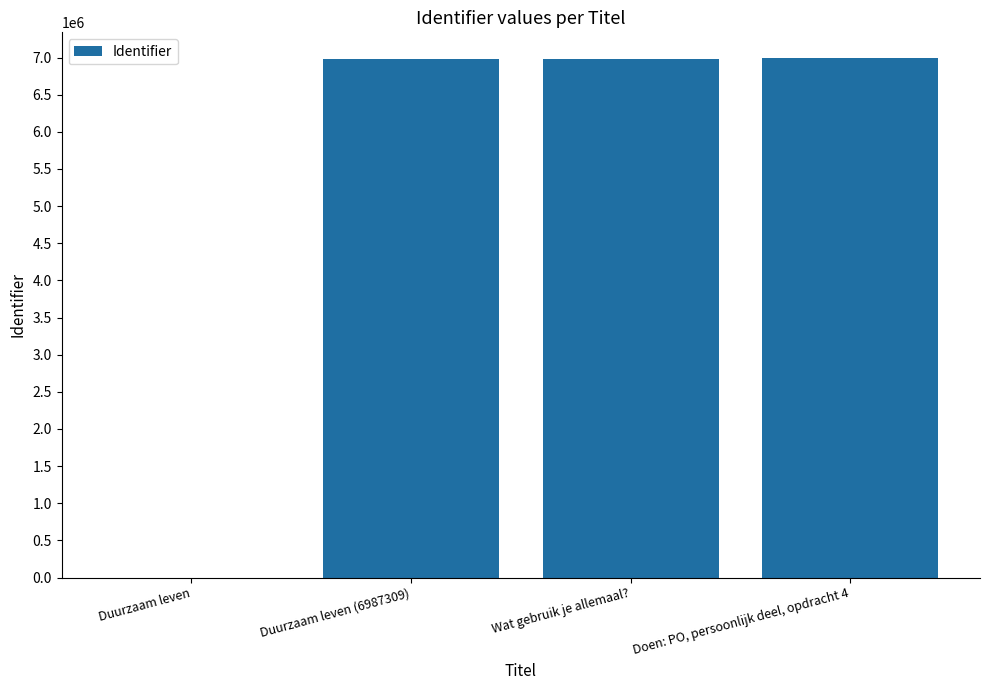

Is it true that the value at Duurzaam leven (6987309) is 4177811?

False